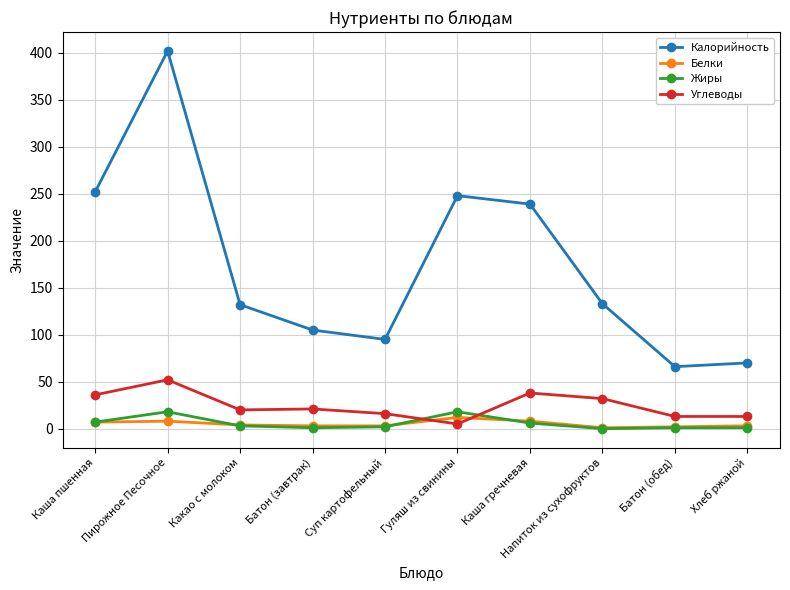

Which series ends up on top after the final intersection of Белки and Жиры?

Белки